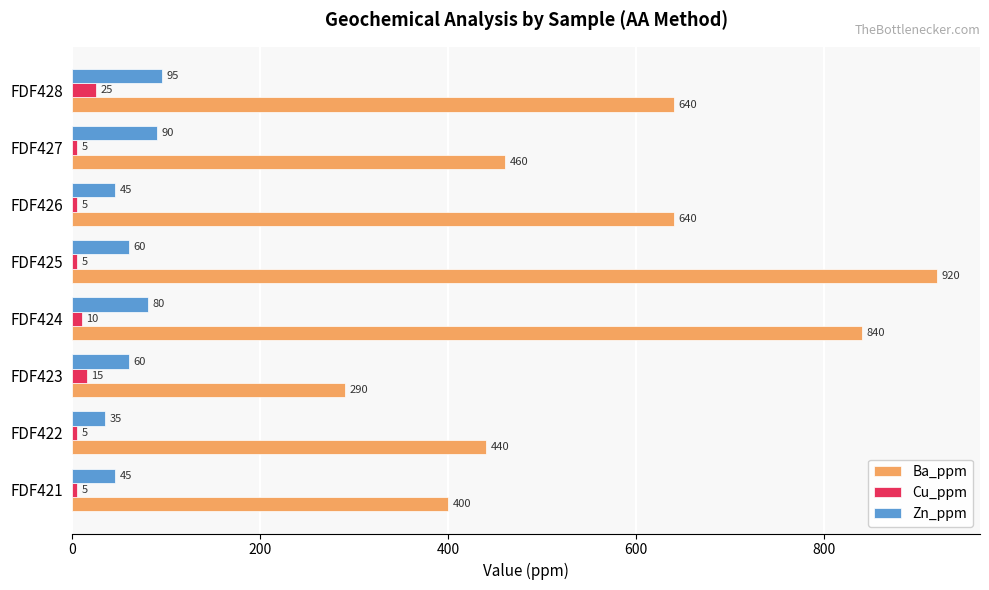

Is the value of Zn_ppm at FDF423 greater than the value of Ba_ppm at FDF422?

No